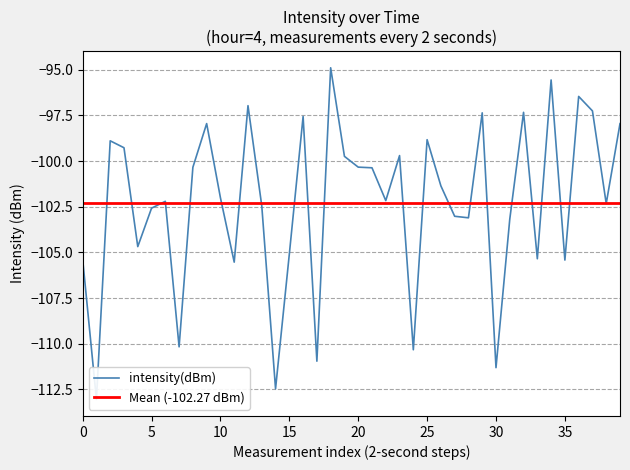

What is the label of the 22nd point from the left?

21